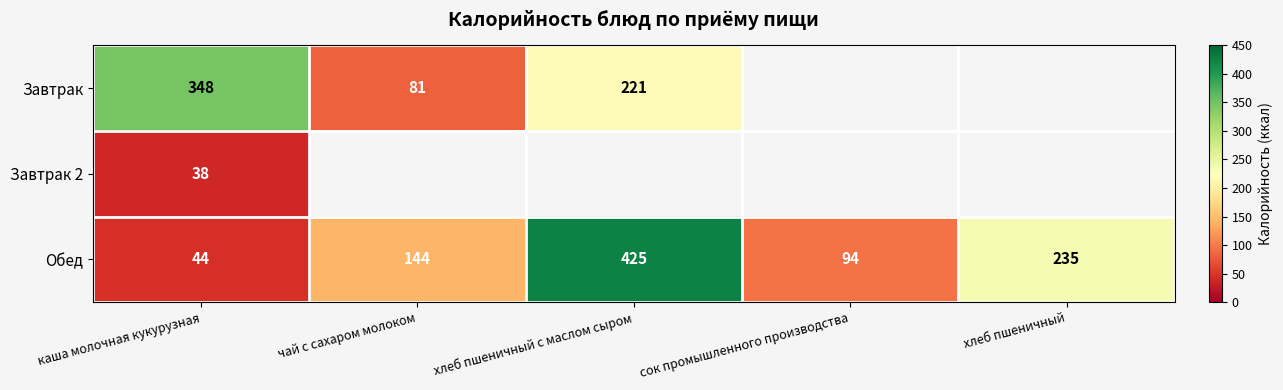

The value of Завтрак at каша молочная кукурузная is 348. True or false?

True